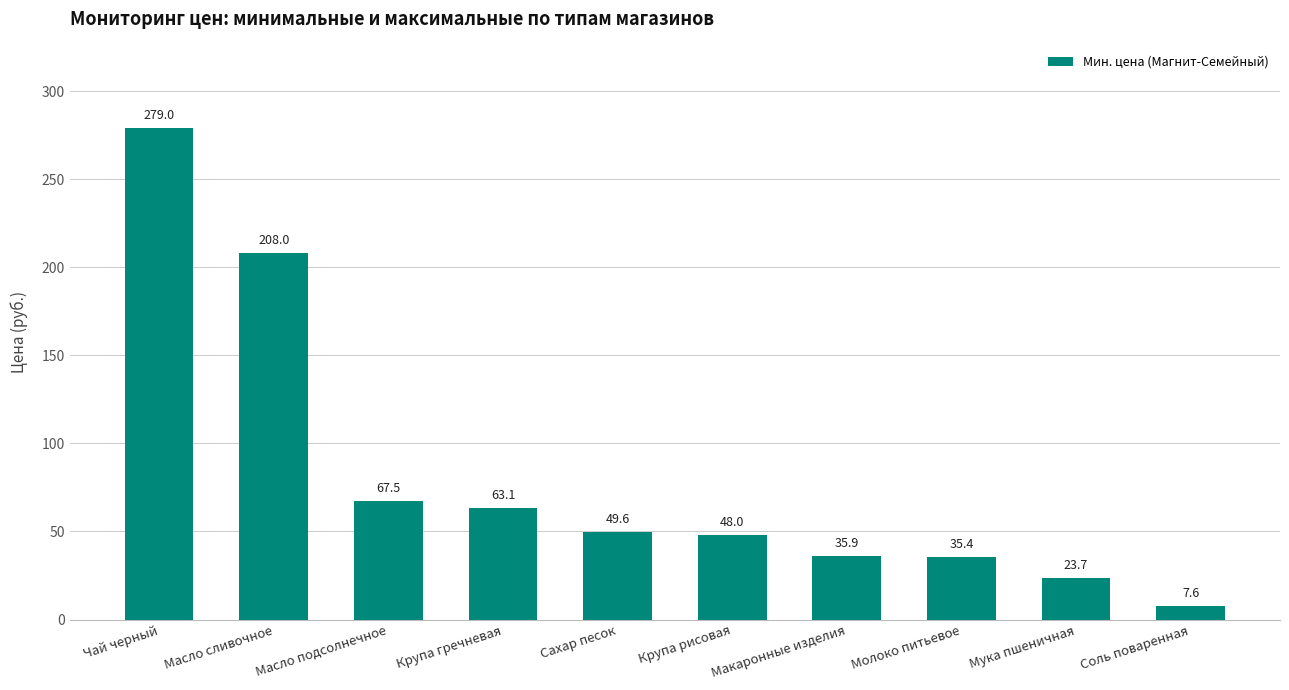

What position from the left is Крупа гречневая?

4